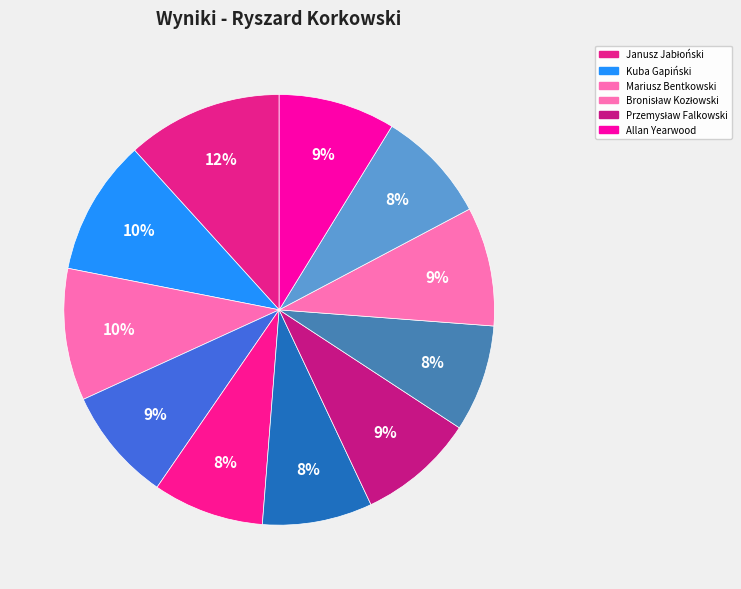

How many segments does this pie chart have?

11